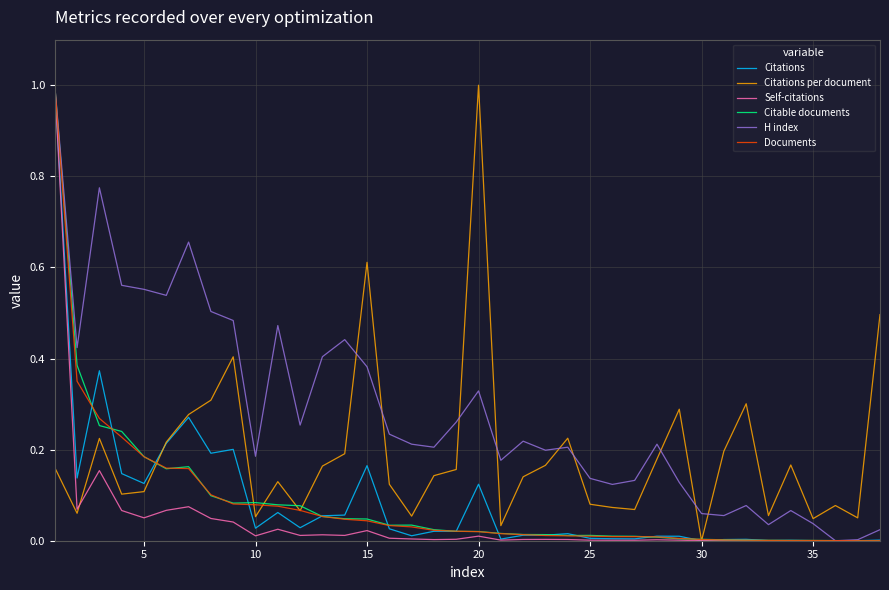

Which series has the largest total across all categories?

H index